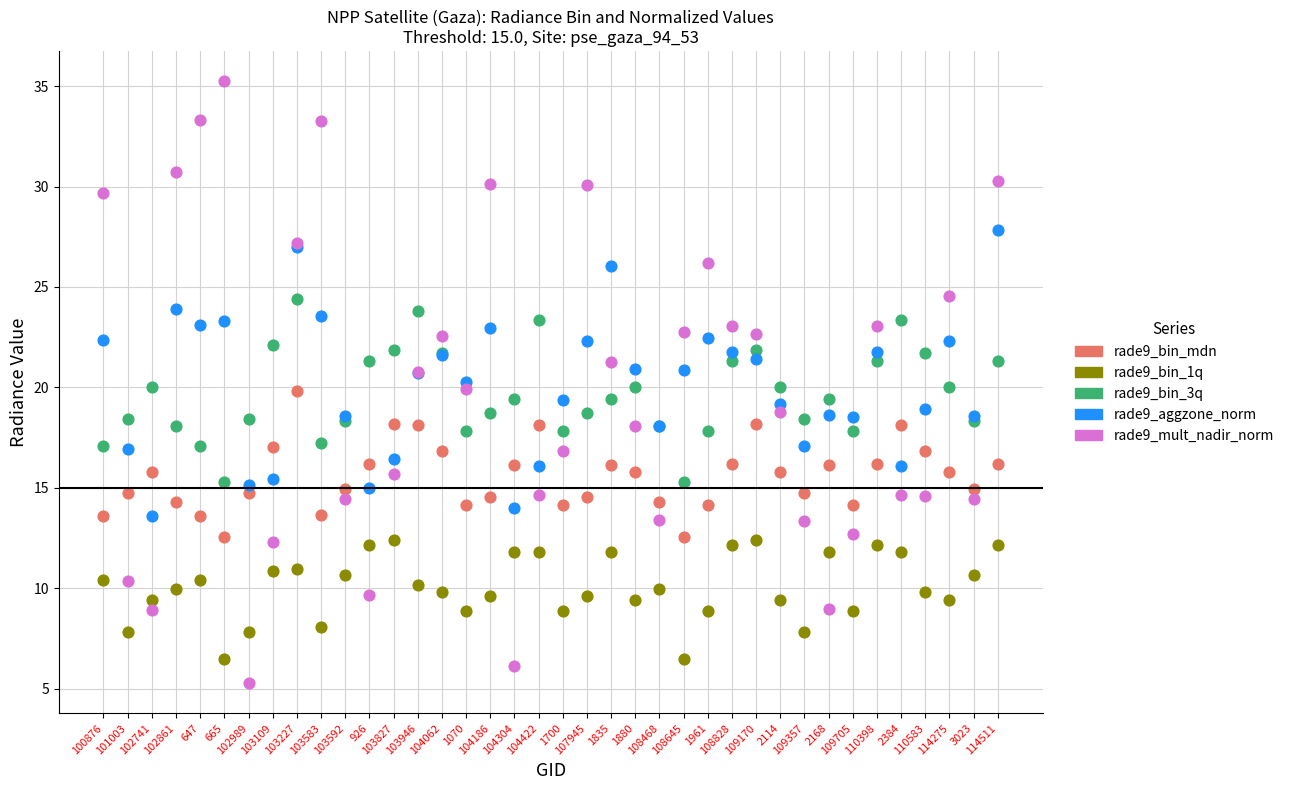

Which series reaches the maximum Y coordinate?

rade9_mult_nadir_norm